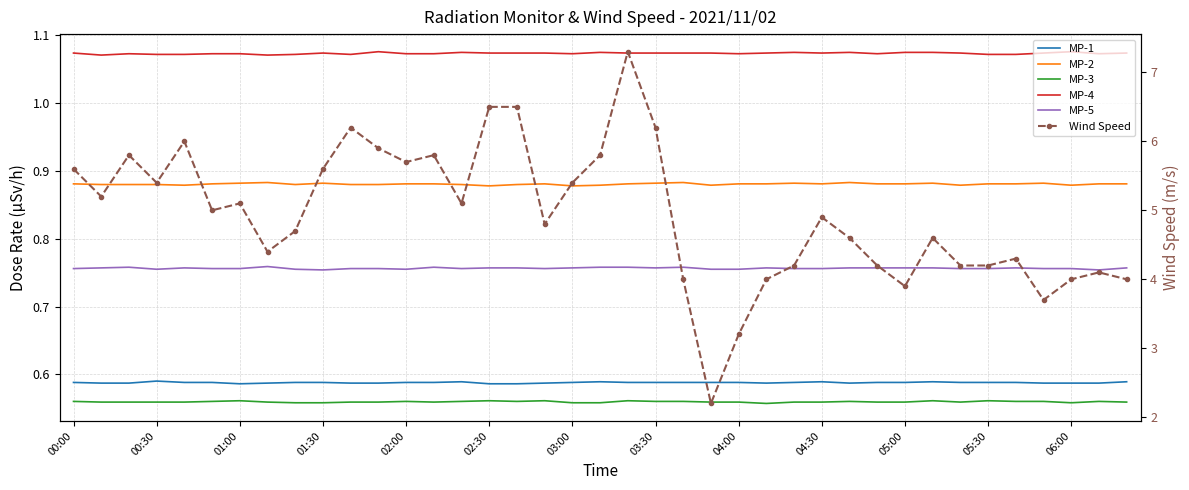

The MP-1 series shows 0.6 at 05:30. True or false?

True